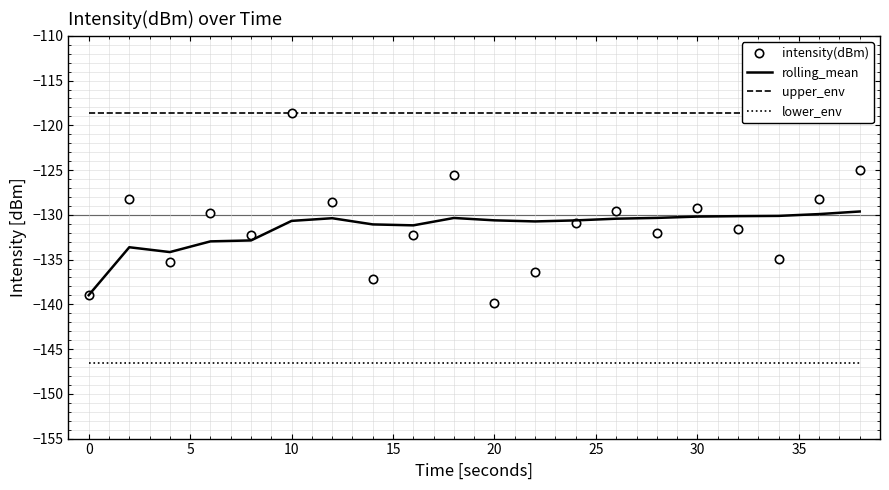

True or false: rolling_mean and lower_env intersect in this chart.

False